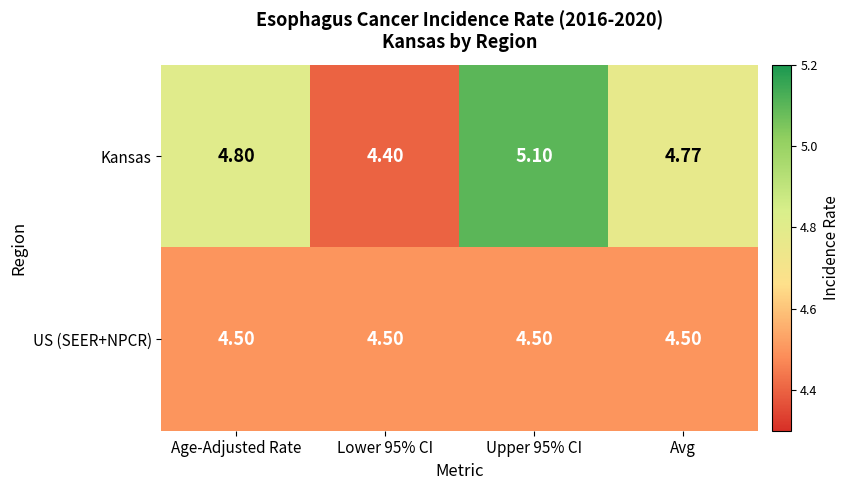

Rank the series by their maximum value, from lowest to highest.

US (SEER+NPCR), Kansas